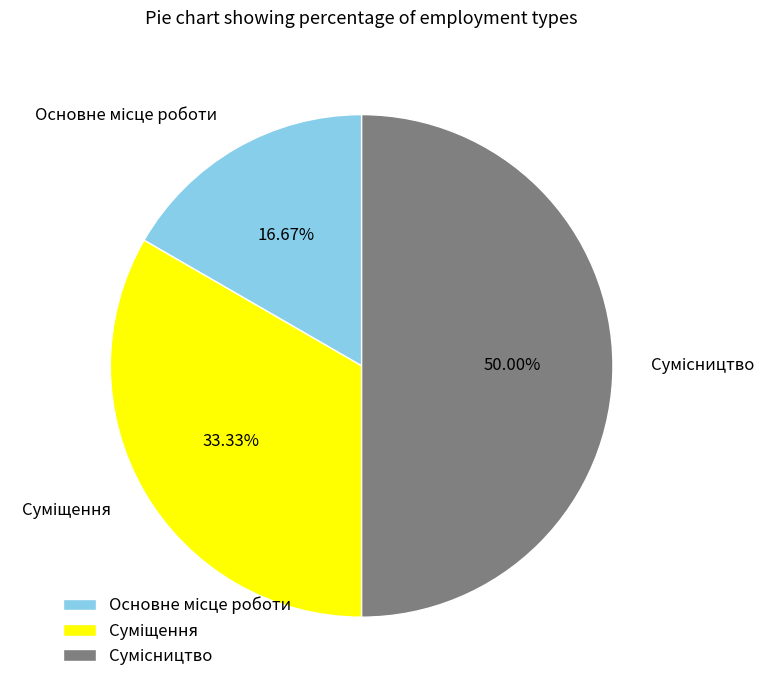

What portion of the pie excludes Сумісництво?

50.0%